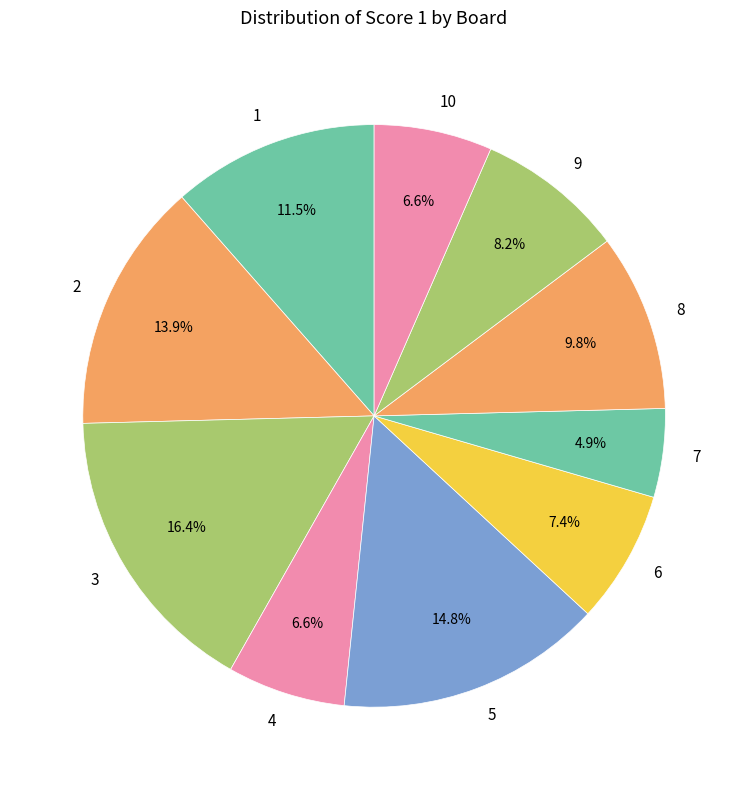

Which category has the smallest portion of the pie?

7